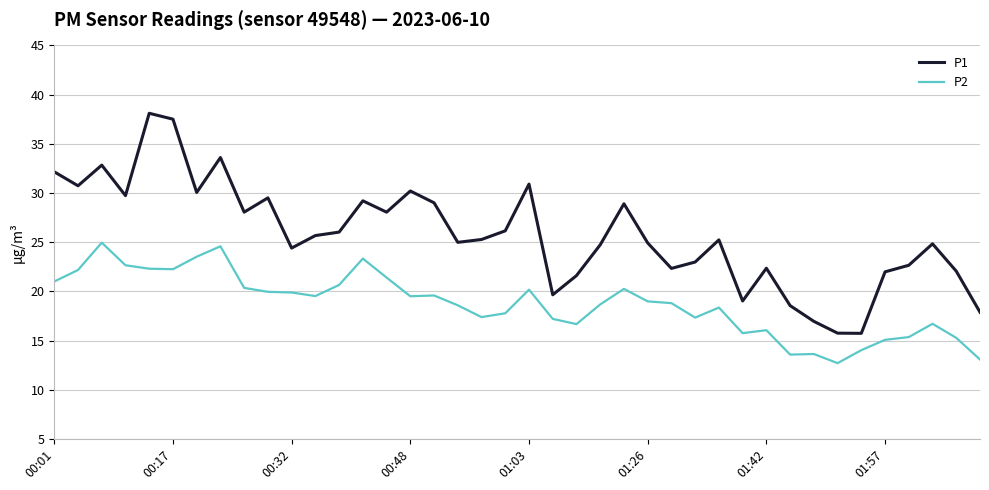

Rank the series by their average value, from lowest to highest.

P2, P1